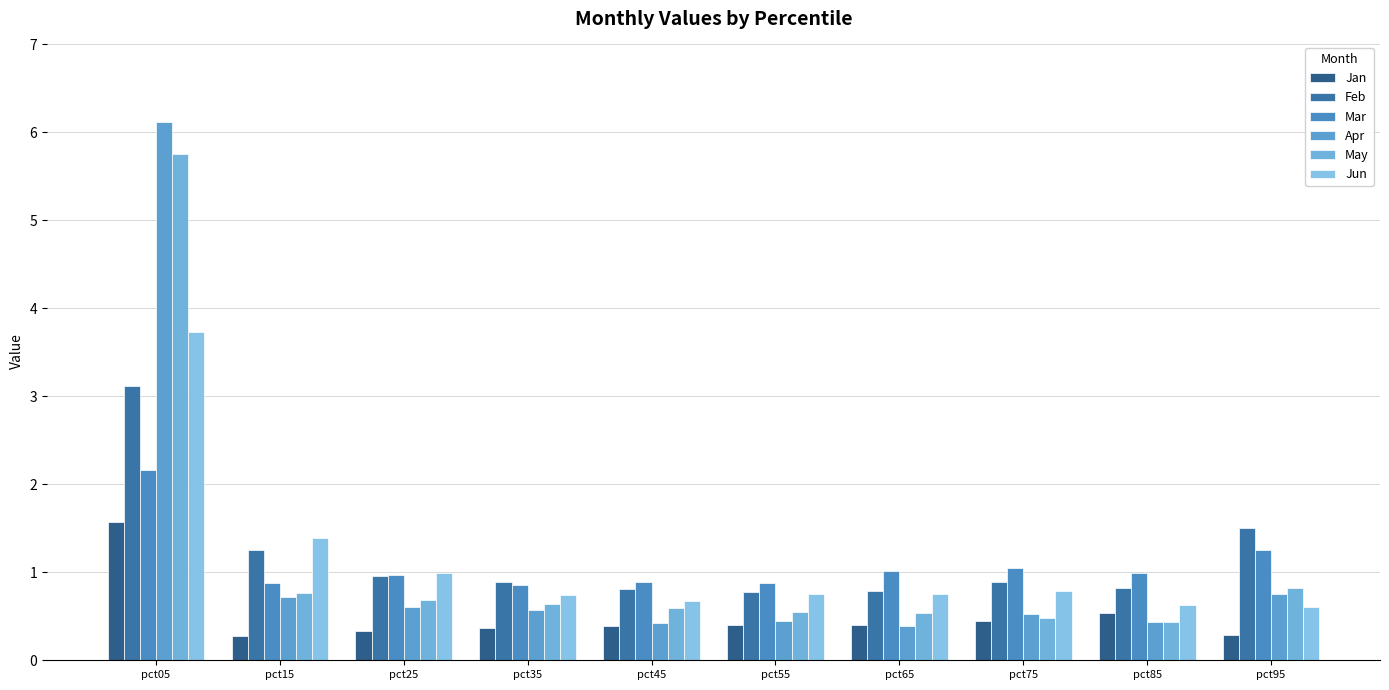

At how many categories does at least one series exceed 4?

1